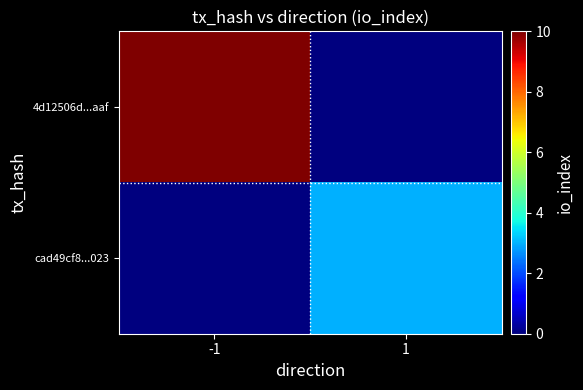

List the series in order of their peak value, highest first.

4d12506d...aaf, cad49cf8...023